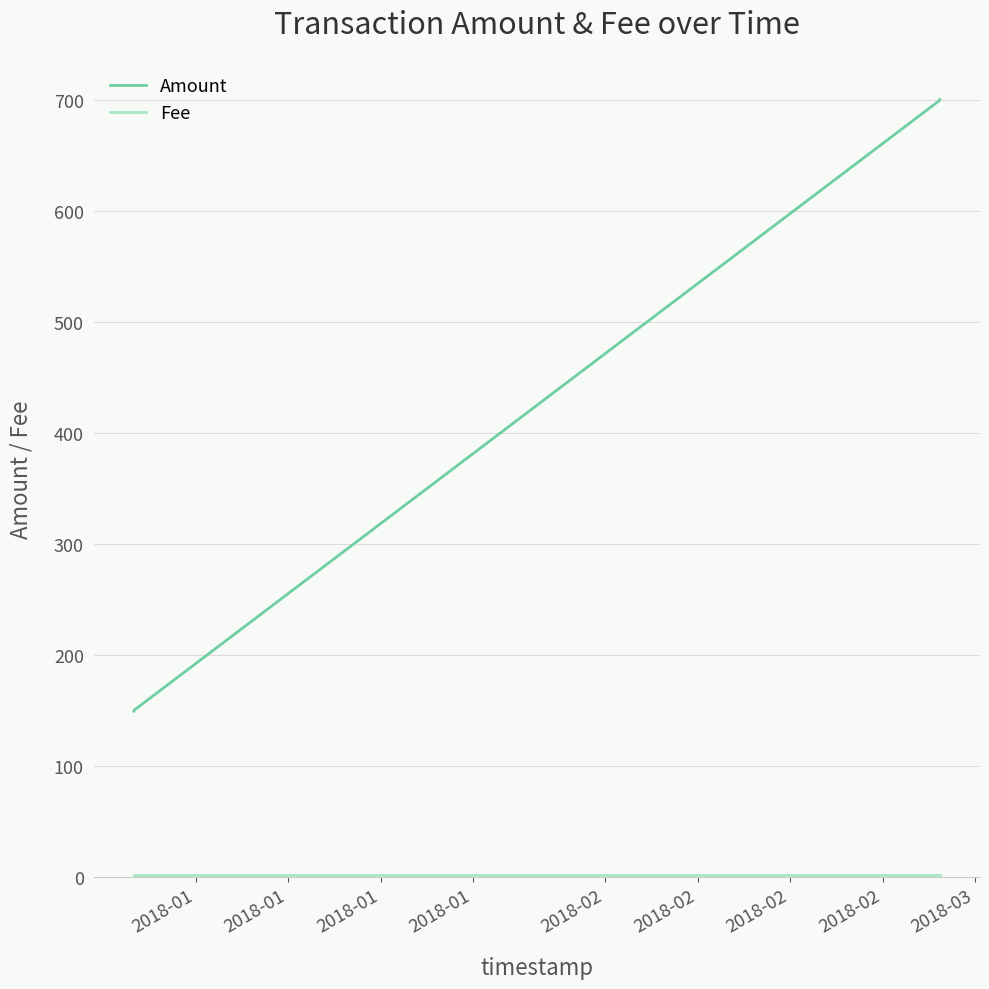

Which series has the widest spread of values?

Amount